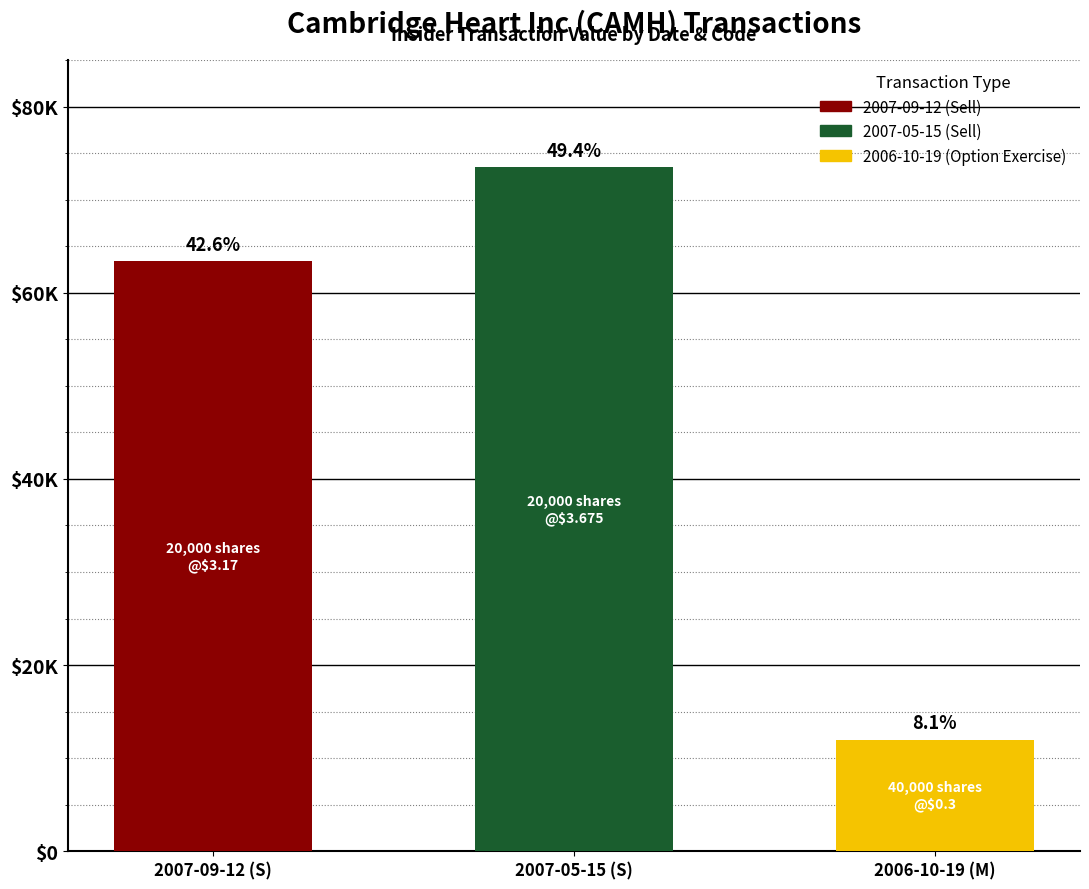

Reading left to right, what are all the values shown in this chart?

2007-09-12 (S)=63400	2007-05-15 (S)=73500	2006-10-19 (M)=12000